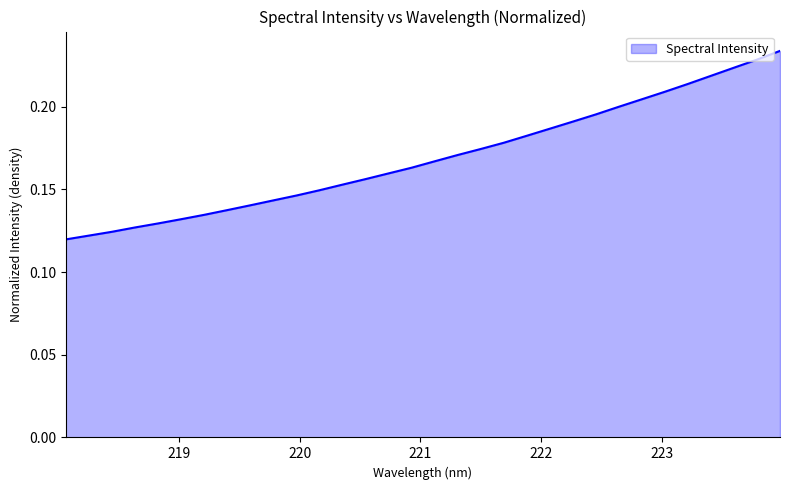

Reading left to right, list all the values displayed in this chart.

218.0596=0.1	218.2508=0.1	218.442=0.1	218.6332=0.1	218.8244=0.1	219.0156=0.1	219.2067=0.1	219.3979=0.1	219.589=0.1	219.7801=0.1	219.9712=0.1	220.1623=0.1	220.3533=0.2	220.5444=0.2	220.7354=0.2	220.9264=0.2	221.1174=0.2	221.3083=0.2	221.4993=0.2	221.6902=0.2	221.8812=0.2	222.0721=0.2	222.263=0.2	222.4538=0.2	222.6447=0.2	222.8355=0.2	223.0264=0.2	223.2172=0.2	223.408=0.2	223.5987=0.2	223.7895=0.2	223.9802=0.2